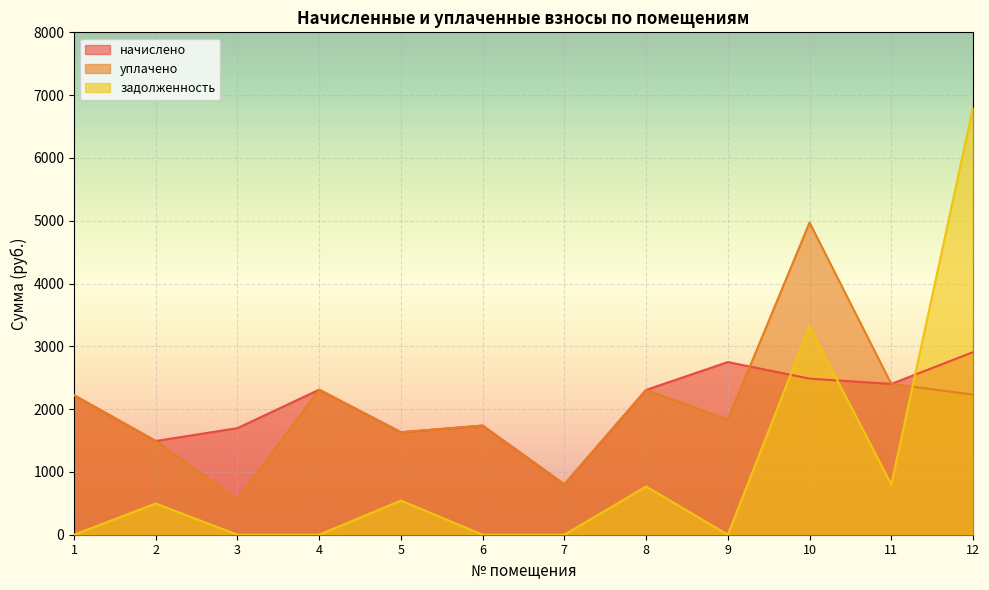

True or false: уплачено has a value of 706.1 at 11.

False